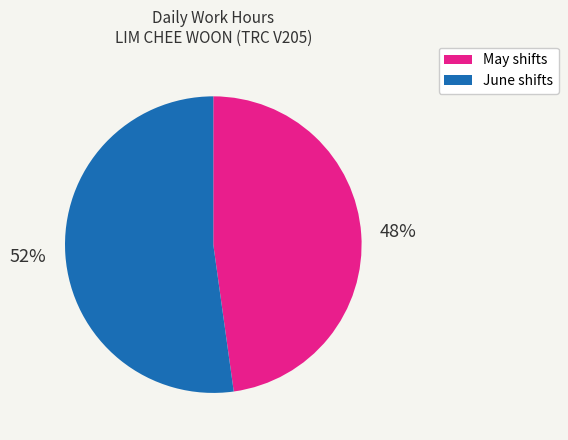

To the nearest percent, what is the difference between the largest and smallest slice percentages?

4%